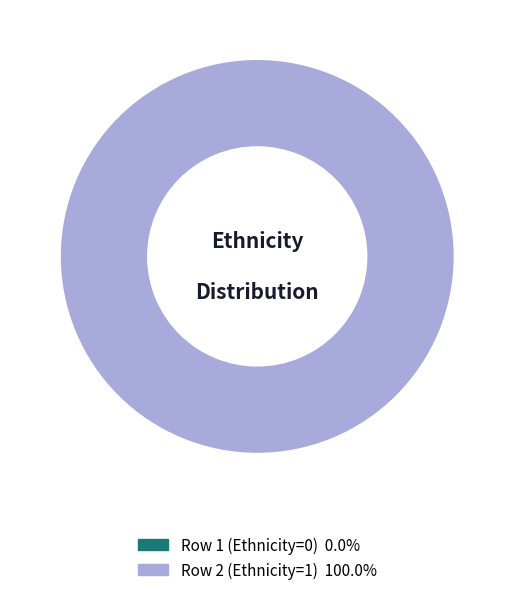

Is there a majority slice in this chart?

Yes